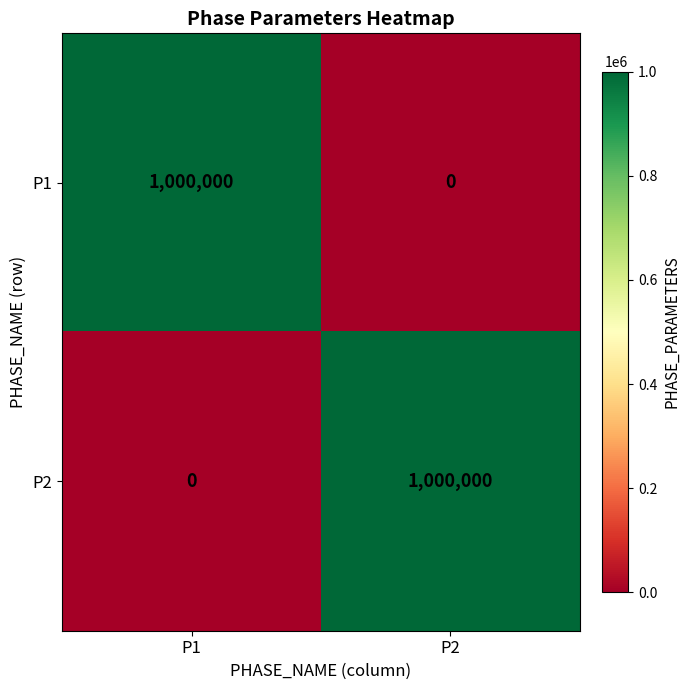

The P1 series shows 1000000 at P1. True or false?

True